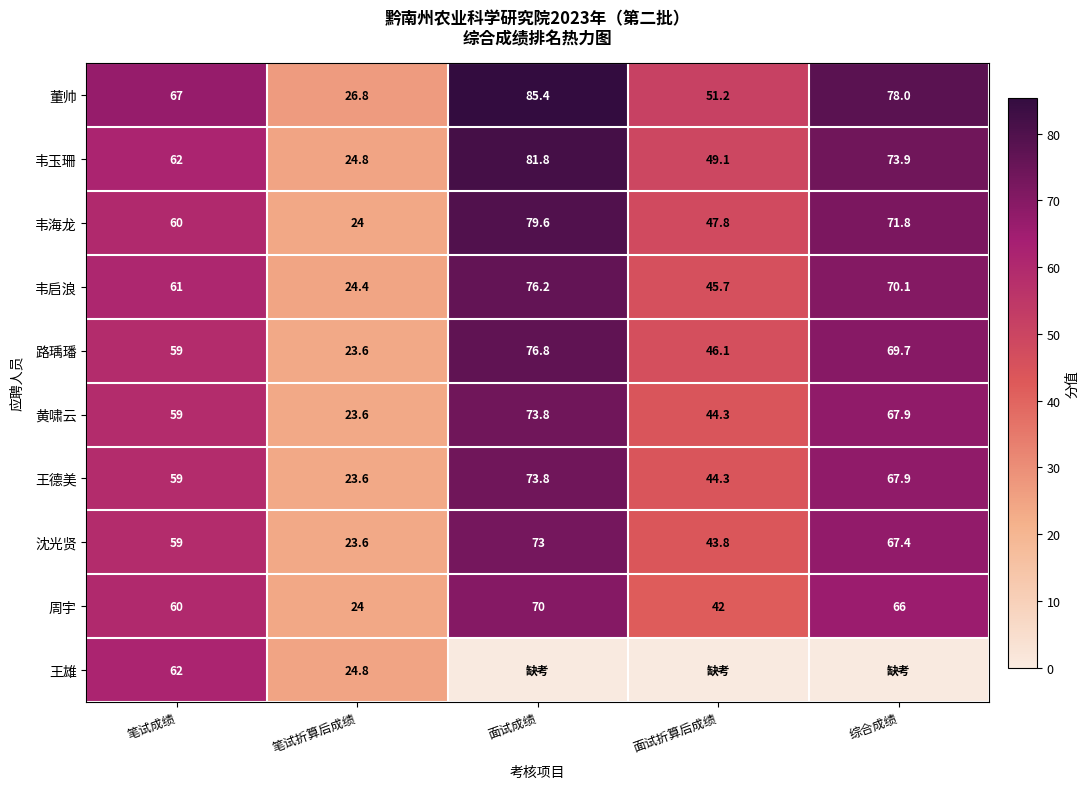

The 董帅 series shows 78.0 at 综合成绩. True or false?

True